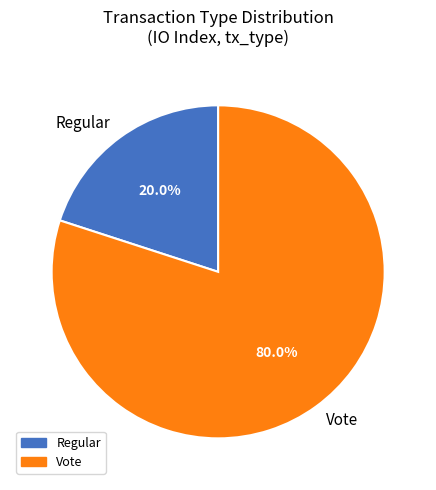

Is the sum of Regular and Vote greater than half?

Yes